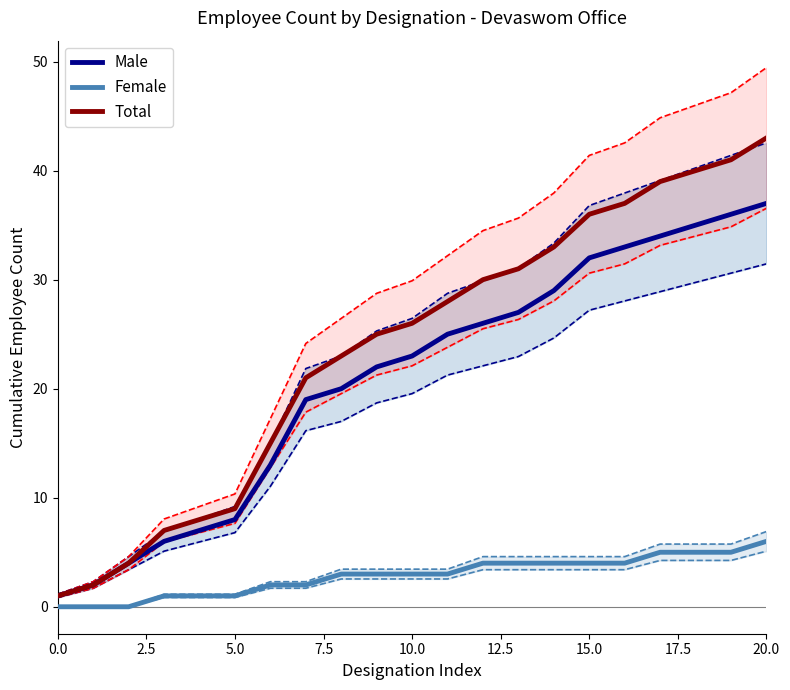

Rank the series at 15.0 from highest to lowest value.

Total, Male, Female